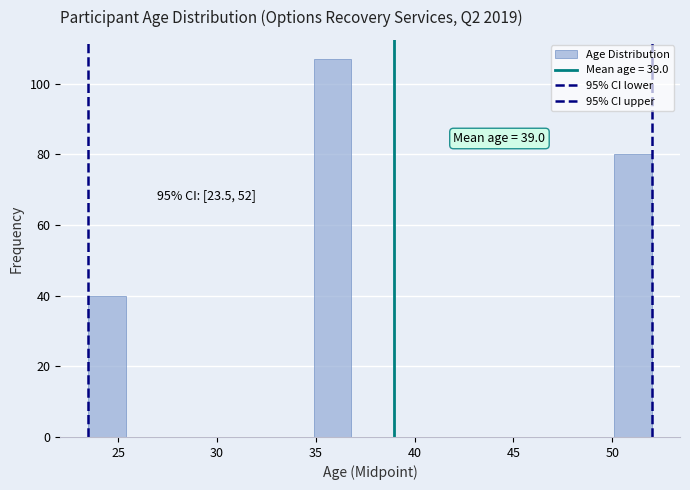

Around what value on the x-axis is the tallest bar? Give the approximate position of its centre, as read against the axis.

36.0